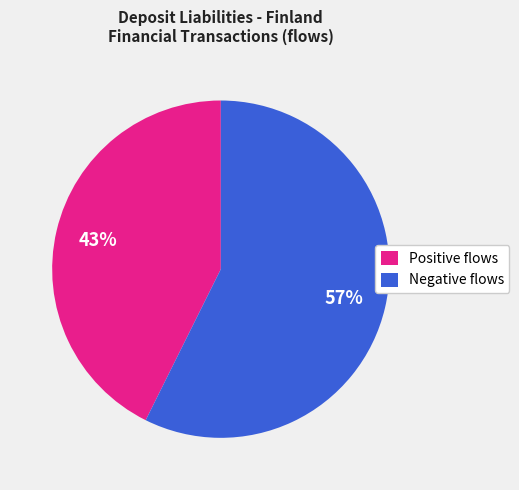

To the nearest percent, what percentage of the pie is Negative flows?

57%